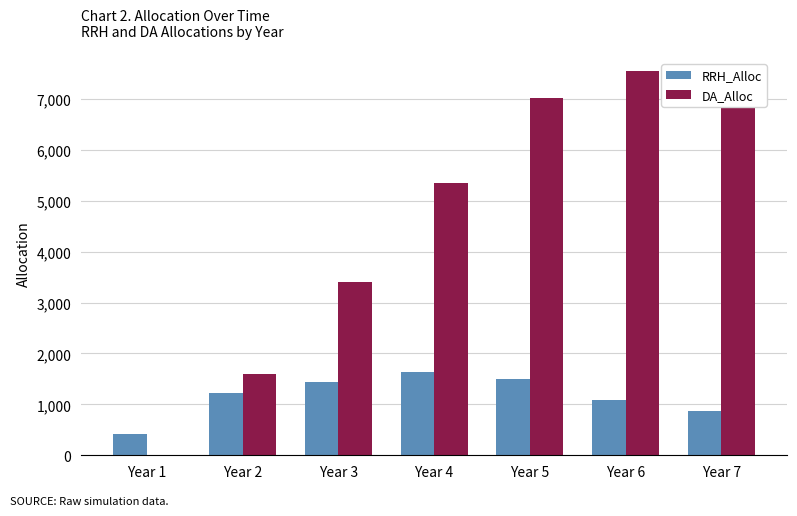

The value of DA_Alloc at Year 2 is 1605. True or false?

True